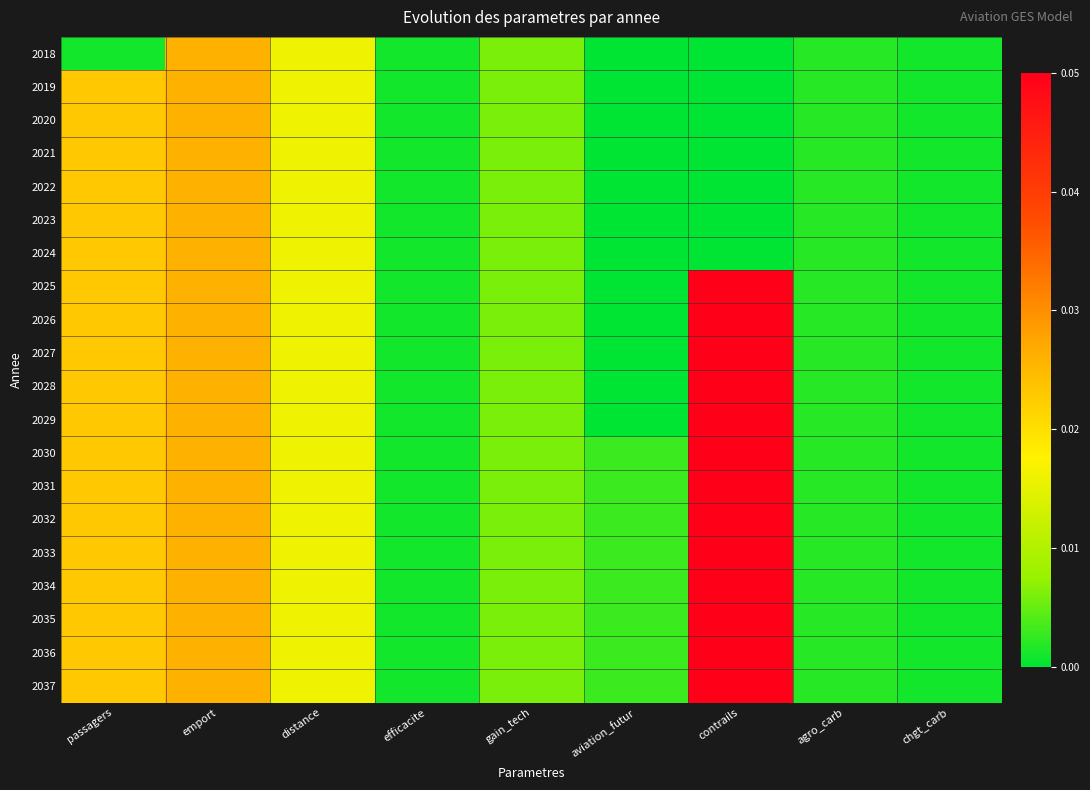

At efficacite, list the series in order from smallest to largest.

2018, 2019, 2020, 2021, 2022, 2023, 2024, 2025, 2026, 2027, 2028, 2029, 2030, 2031, 2032, 2033, 2034, 2035, 2036, 2037